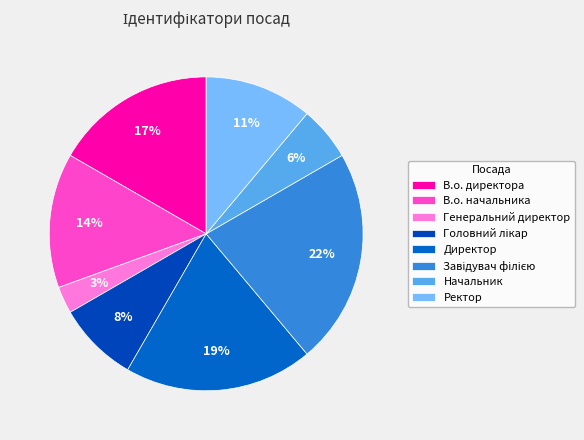

Approximately how many times larger is the value at В.о. директора compared to Ректор?

1.5